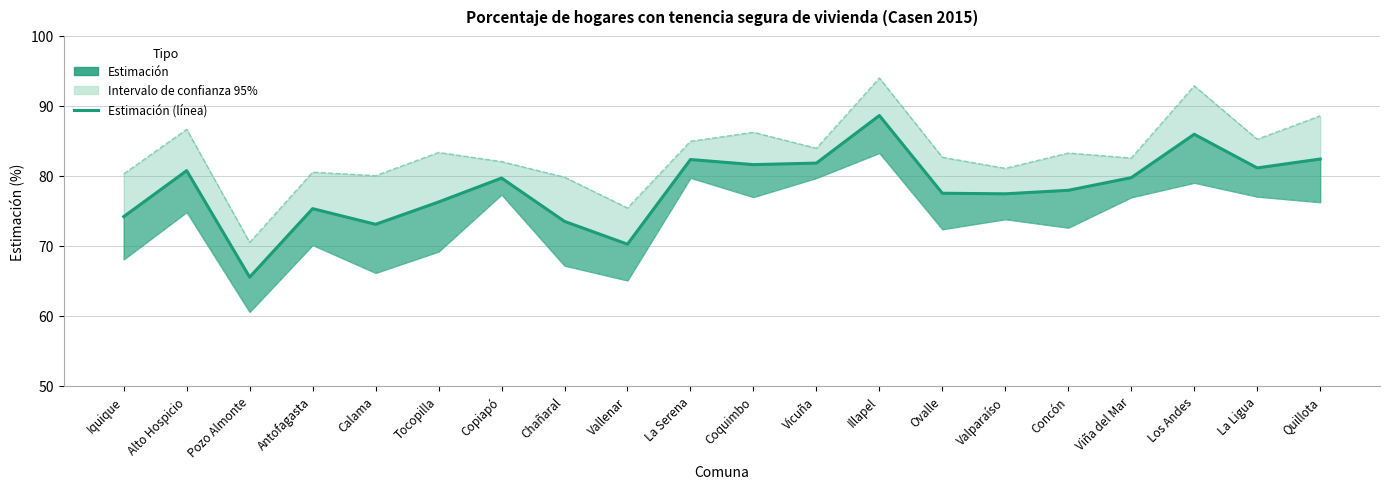

What is the difference between the maximum and second lowest values in the Estimación series?

18.4